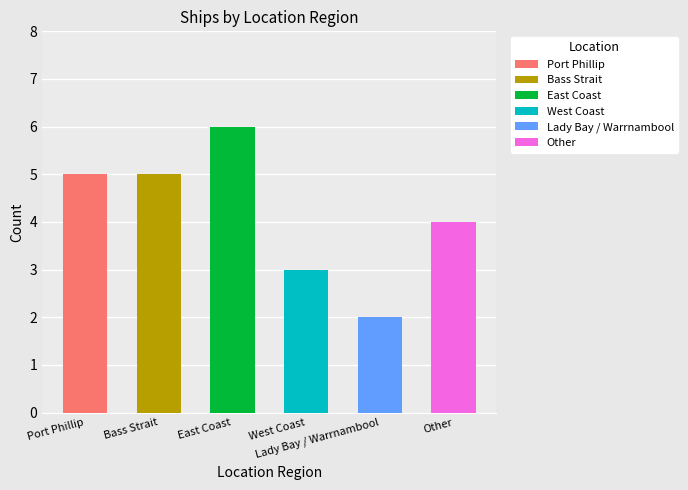

What position from the left is Port Phillip?

1